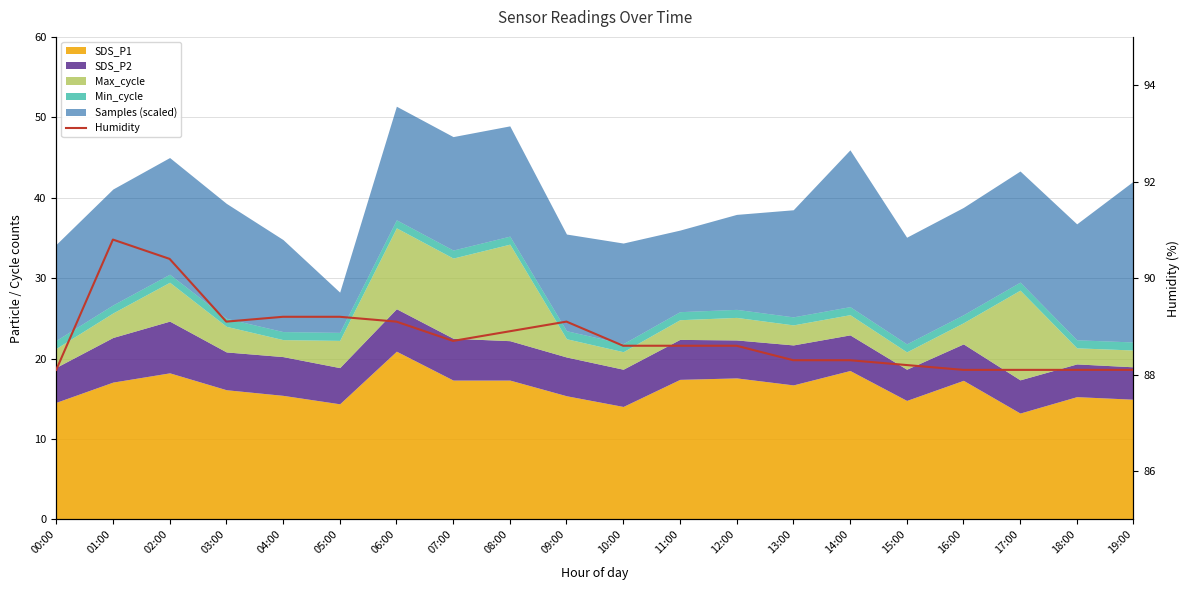

What is the maximum value shown in the chart?

90.8